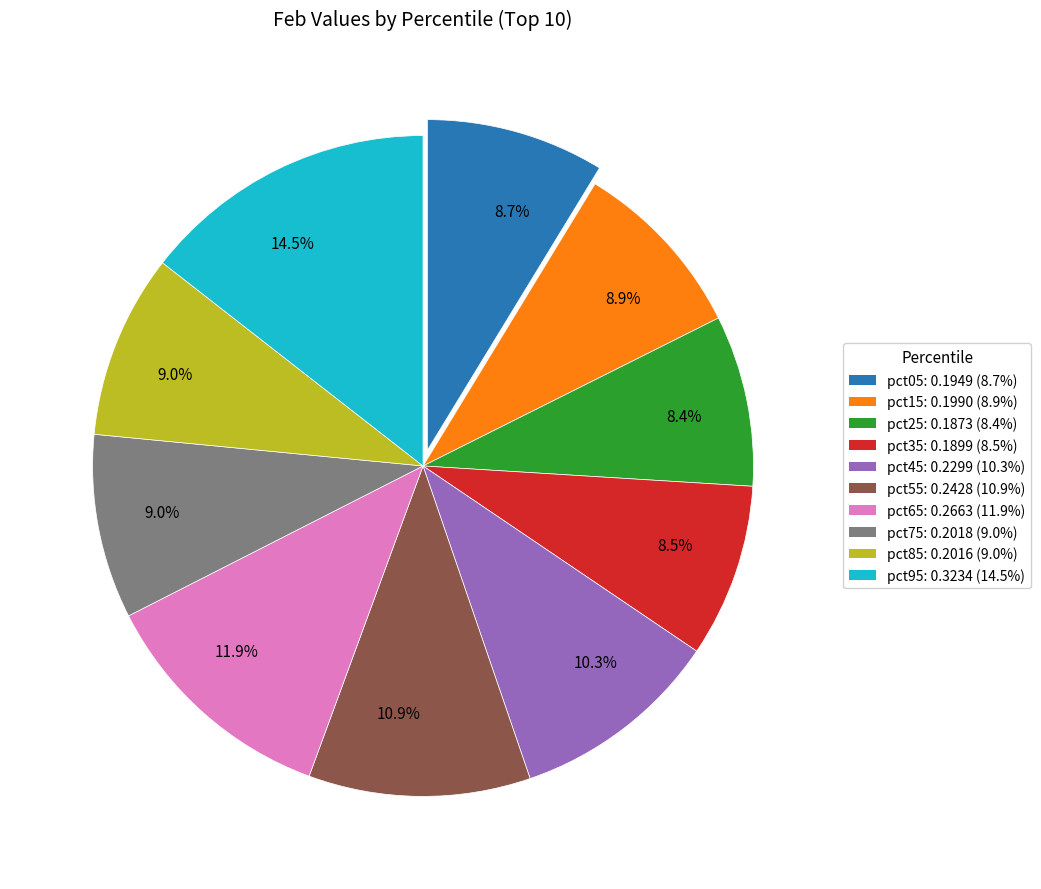

True or false: pct95 accounts for 6% of the total.

False